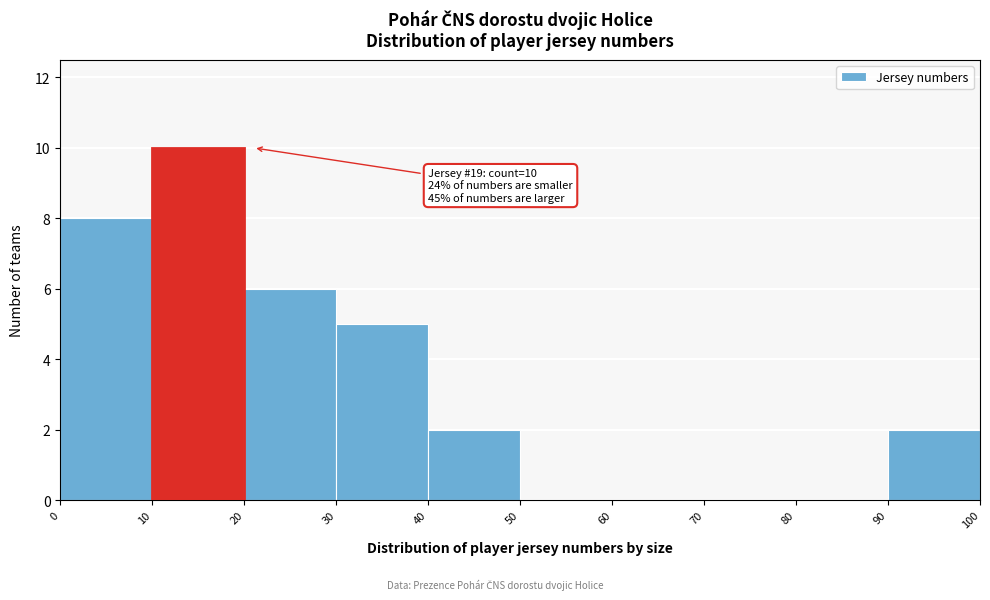

Which range on the x-axis has the tallest bar?

10 to 20